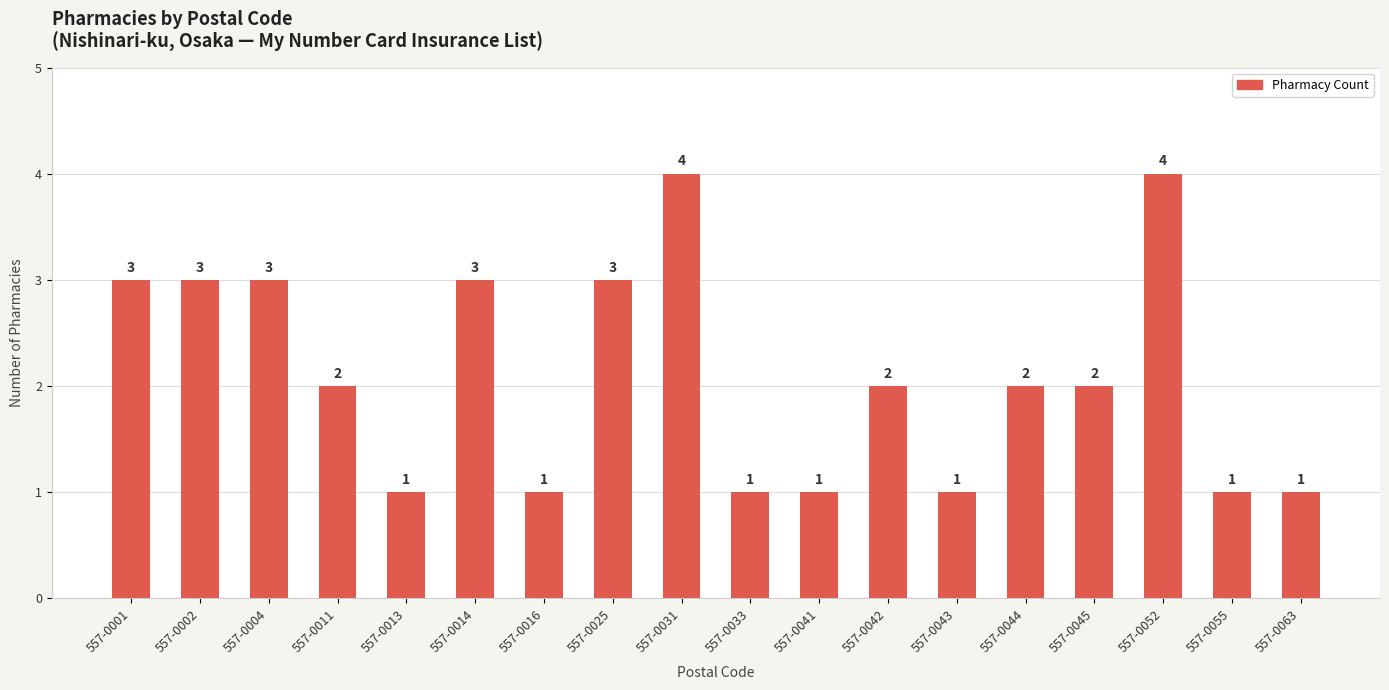

The value at 557-0052 is 4. True or false?

True